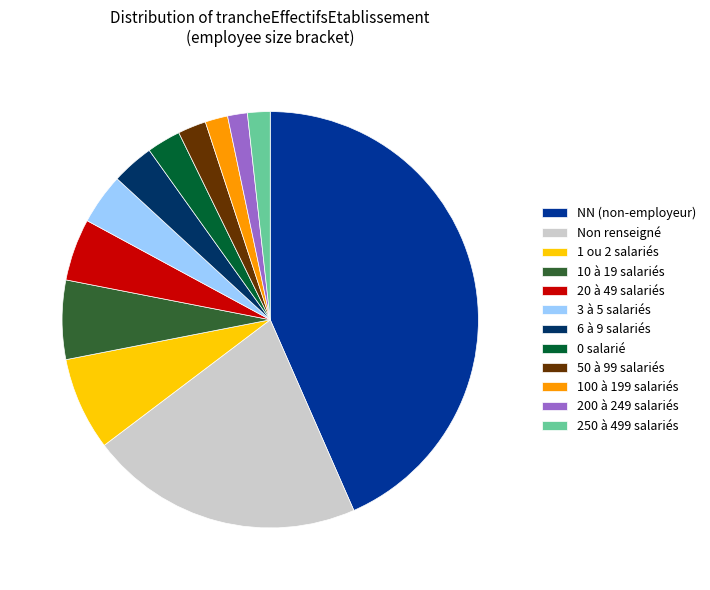

Is the sum of 0 salarié and 50 à 99 salariés greater than half?

No